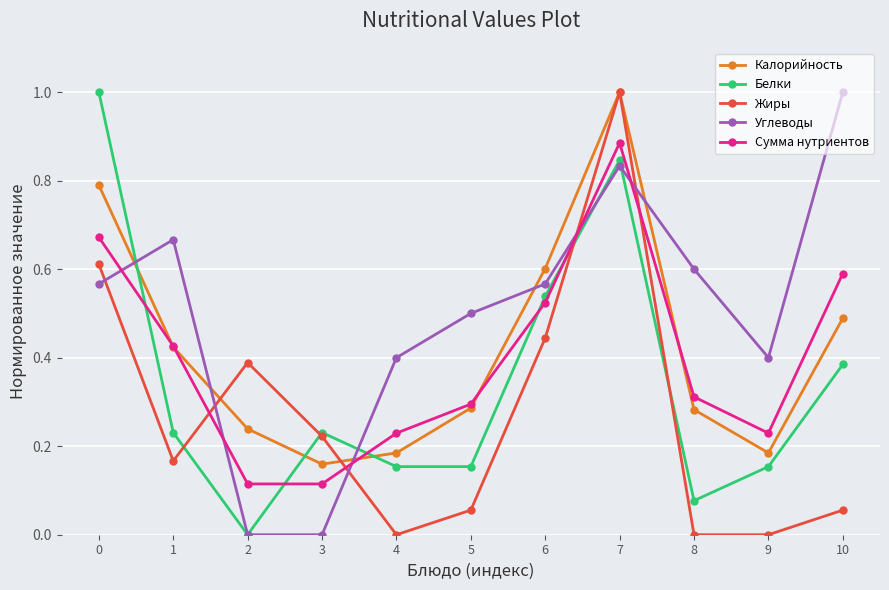

What is the maximum value shown in the chart?

1.0